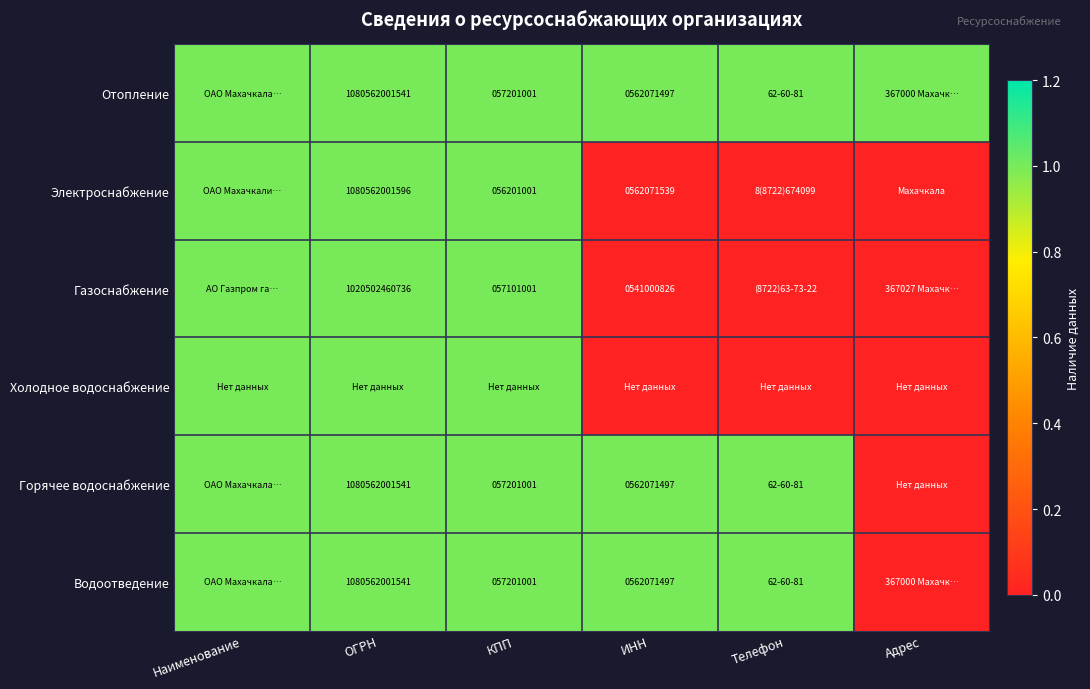

True or false: Электроснабжение has a value of 0 at ИНН.

False